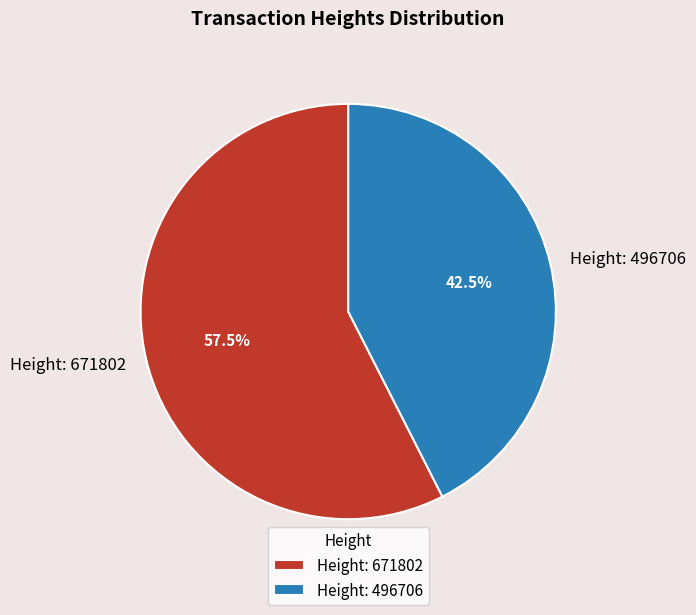

Approximately how many times larger is the value at Height: 671802 compared to Height: 496706?

1.4